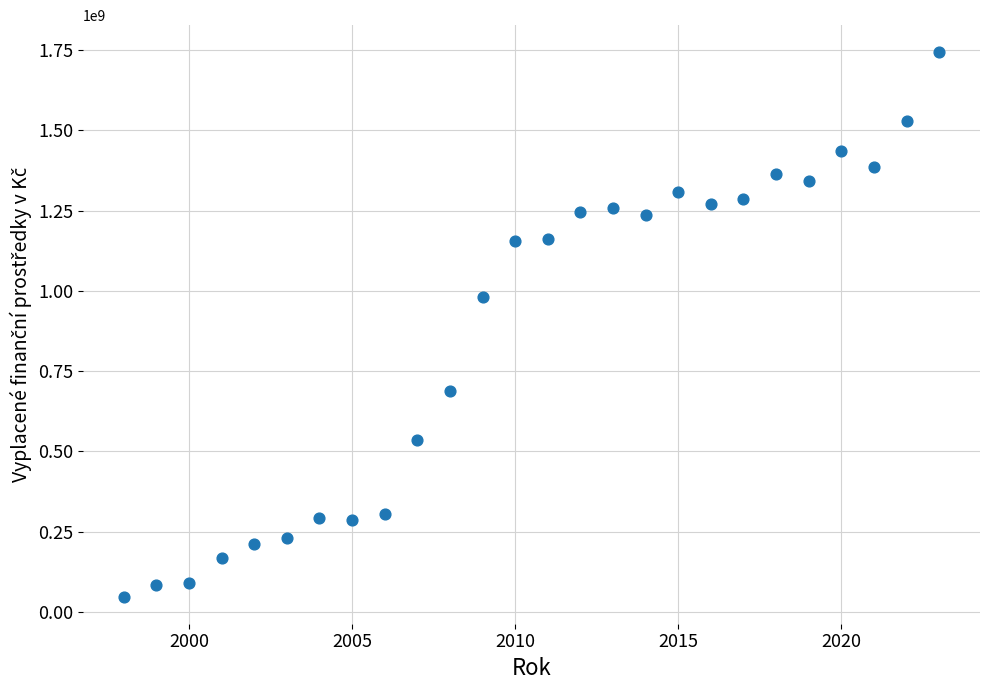

What Y value in the scatter plot is closest to 895469503?

980809000.0